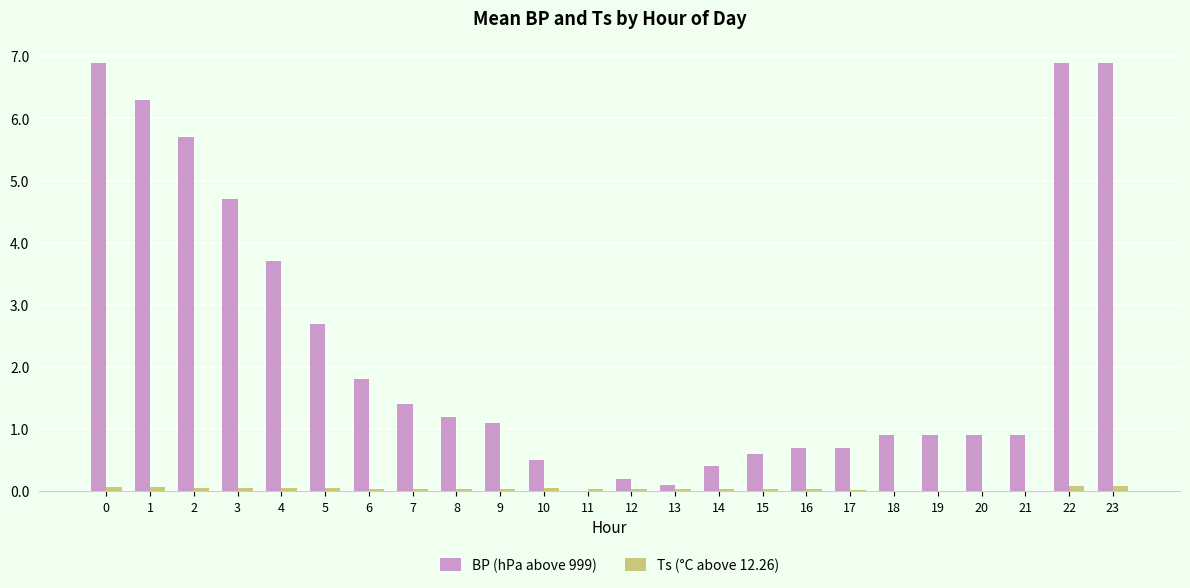

Which series has the largest total across all categories?

BP (hPa above 999)